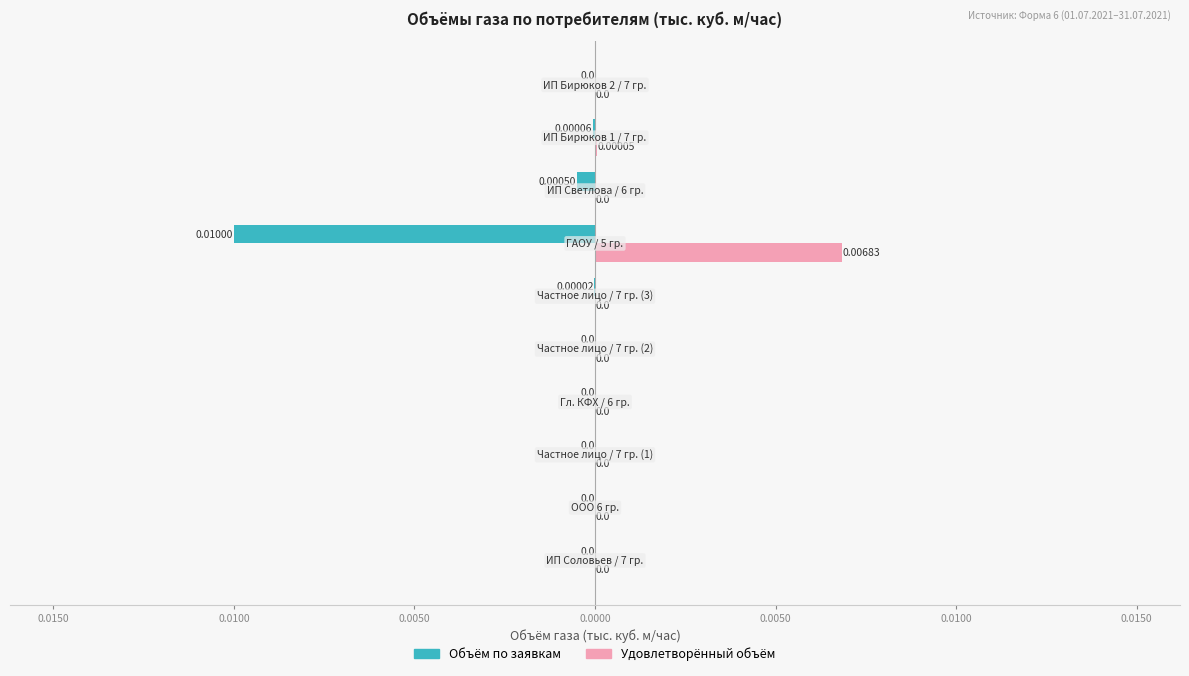

What are all the series names shown in the legend?

Объём по заявкам, Удовлетворённый объём